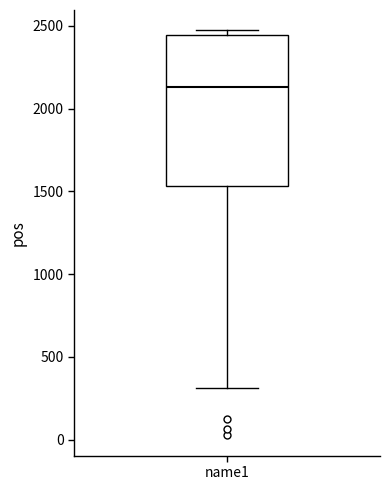

Transcribe this box plot: give where the median line is, the range the box spans, and where the two whiskers end, as read against the y-axis. The values are not printed on the chart, so give them approximately, as read against the axis.

median 2150, box 1550 to 2450, whiskers 300 to 2450 (just above the box's upper edge)